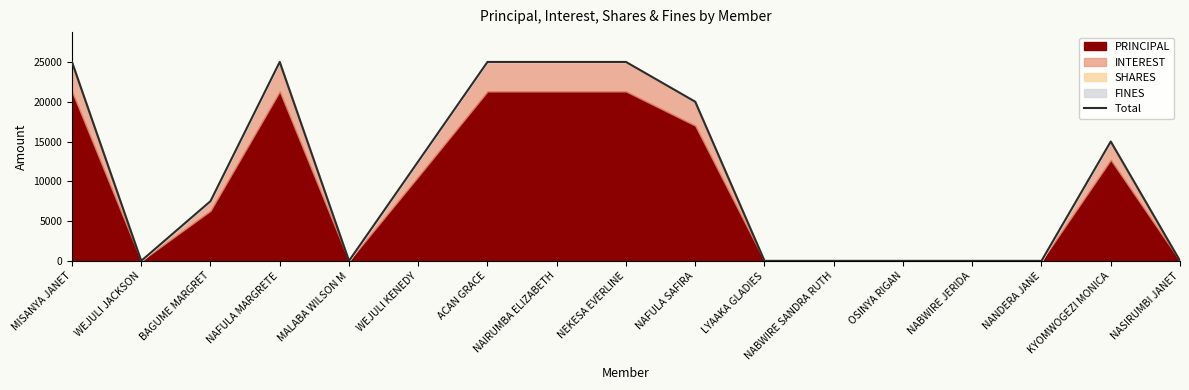

True or false: the data shows 8943 at NABWIRE SANDRA RUTH.

False